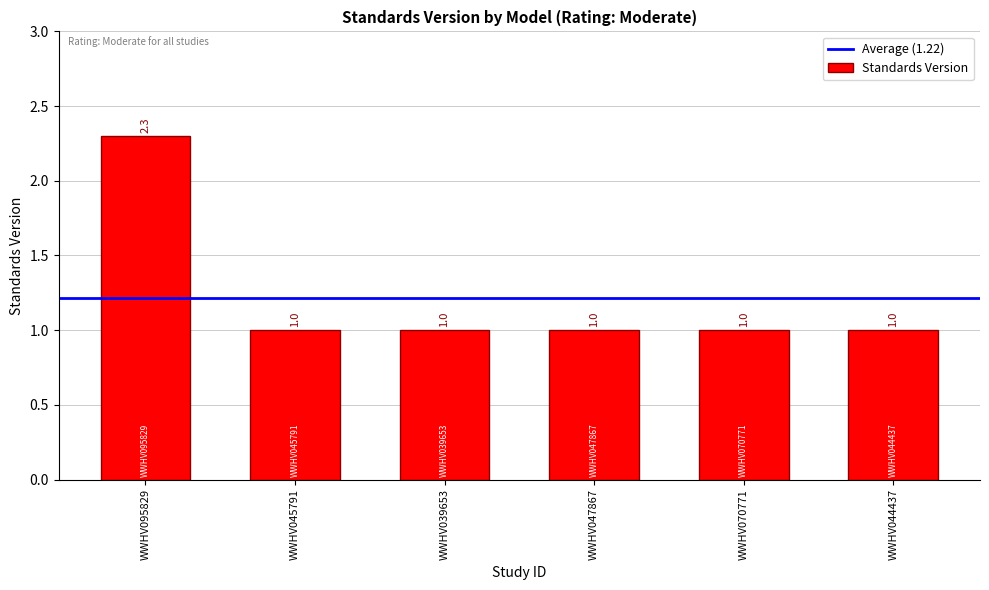

Reading left to right, list all the values displayed in this chart.

WWHV095829=2.3	WWHV045791=1.0	WWHV039653=1.0	WWHV047867=1.0	WWHV070771=1.0	WWHV044437=1.0